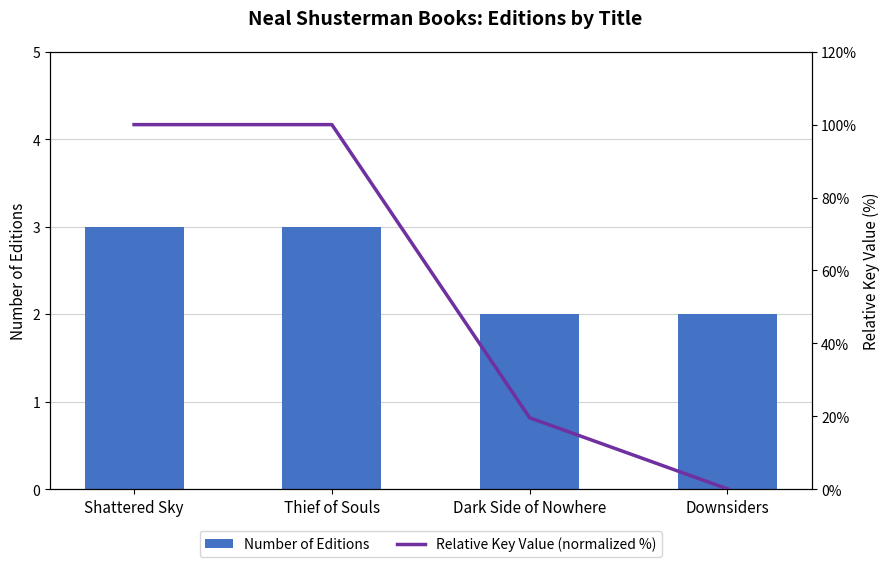

What is the difference between the maximum and second lowest values in the Relative Key Value (normalized %) series?

80.4